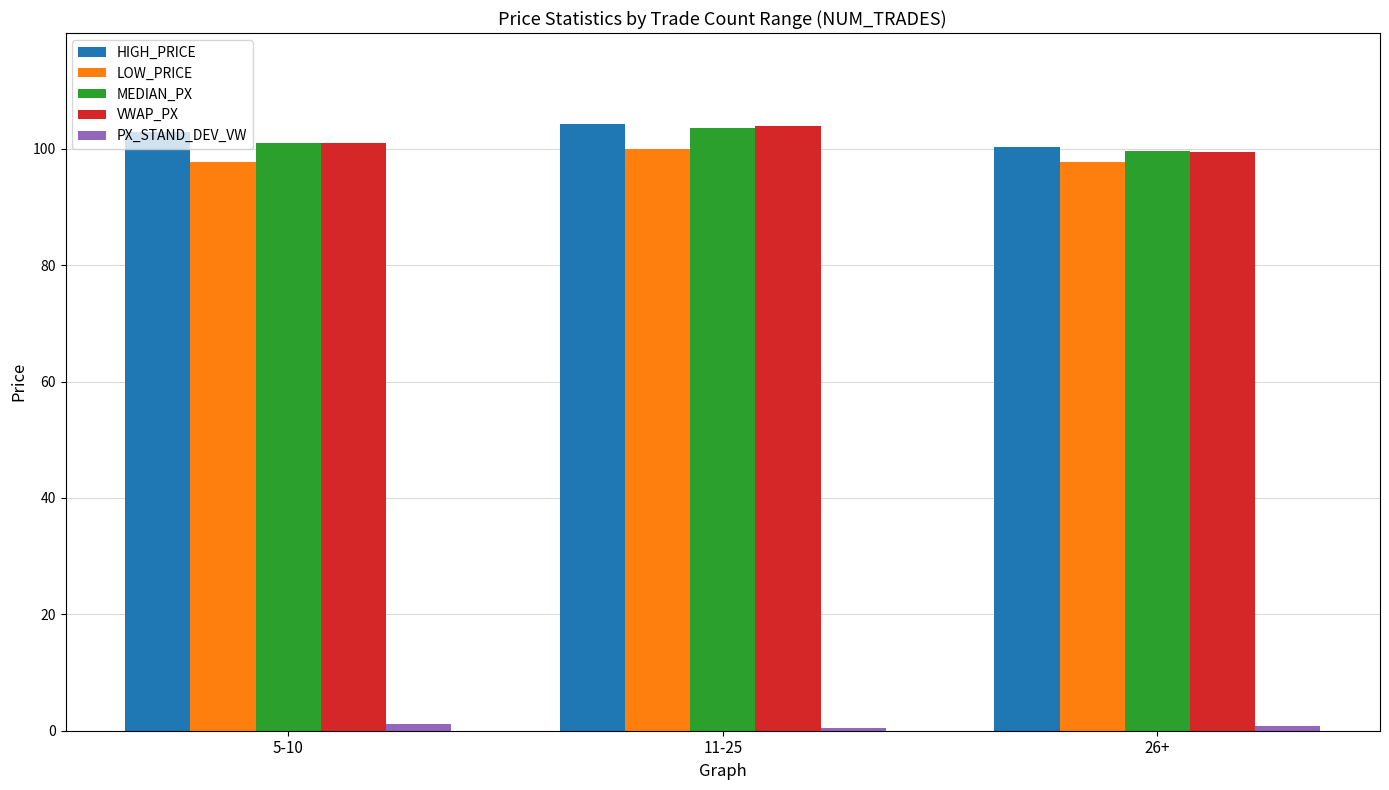

Between 5-10 and 11-25, which series saw the biggest shift?

VWAP_PX